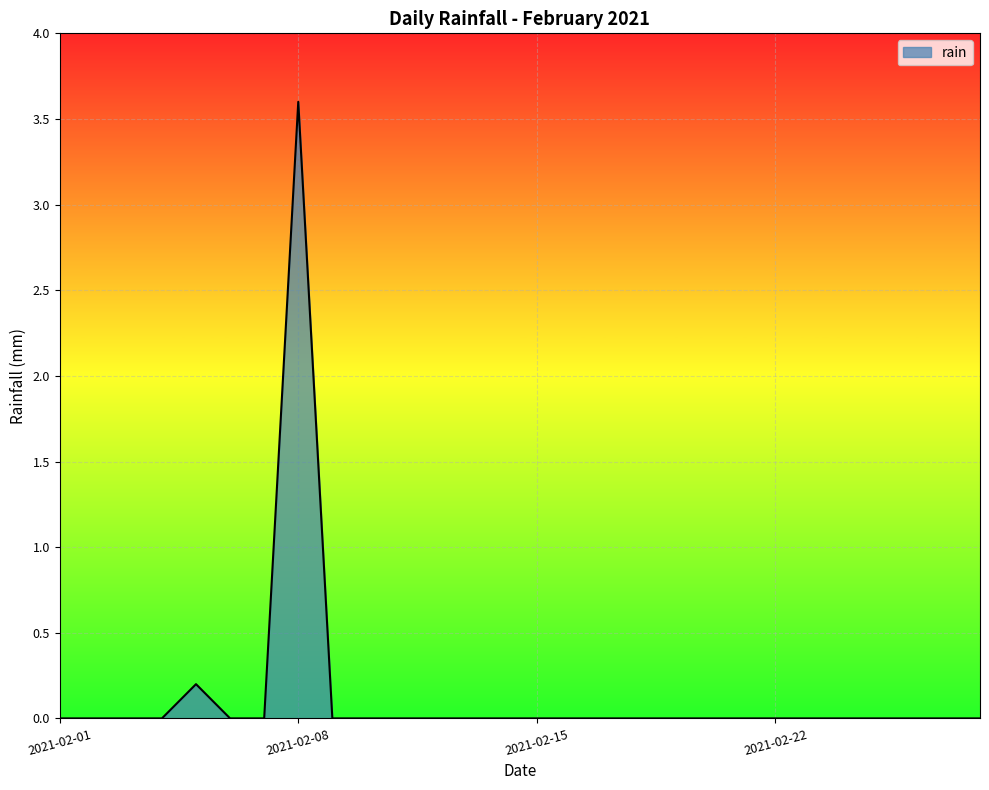

What is the greatest value displayed?

3.6